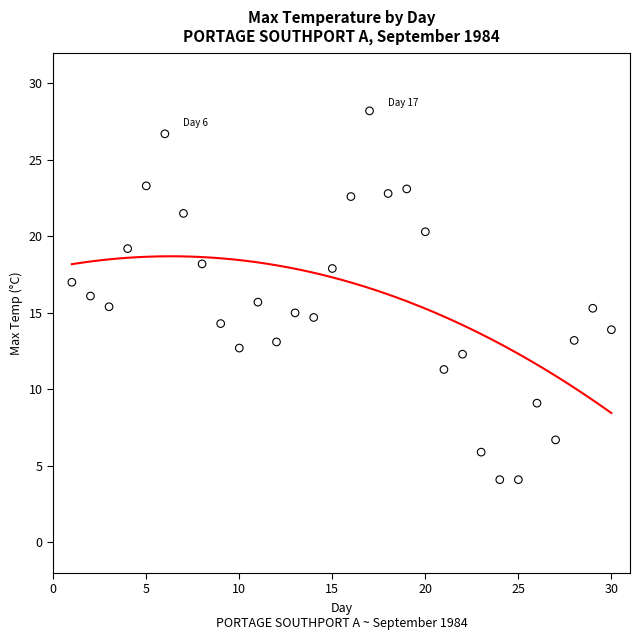

What is the range of Y values (max minus min)?

24.1